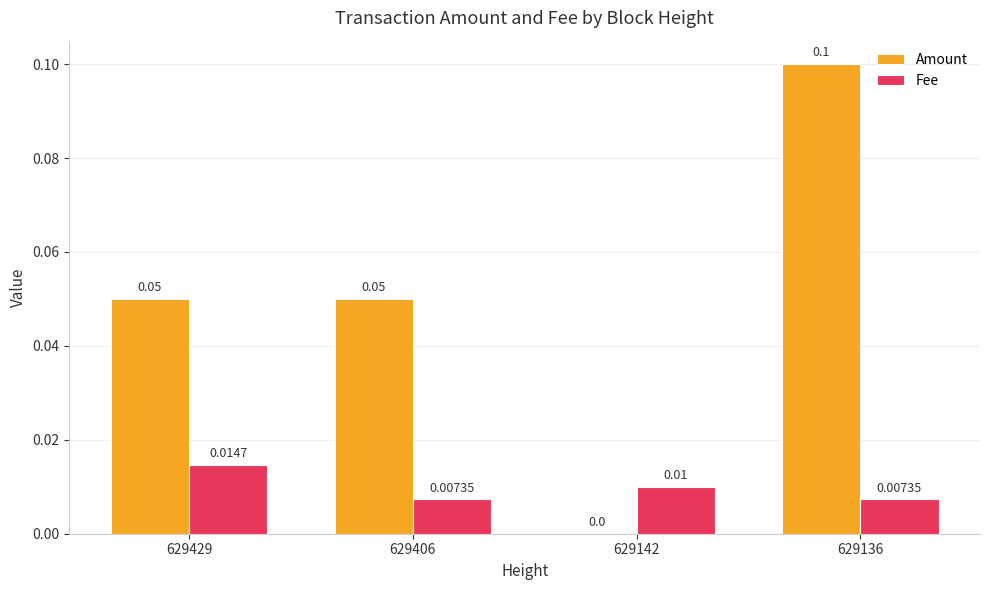

What are all the series names shown in the legend?

Amount, Fee